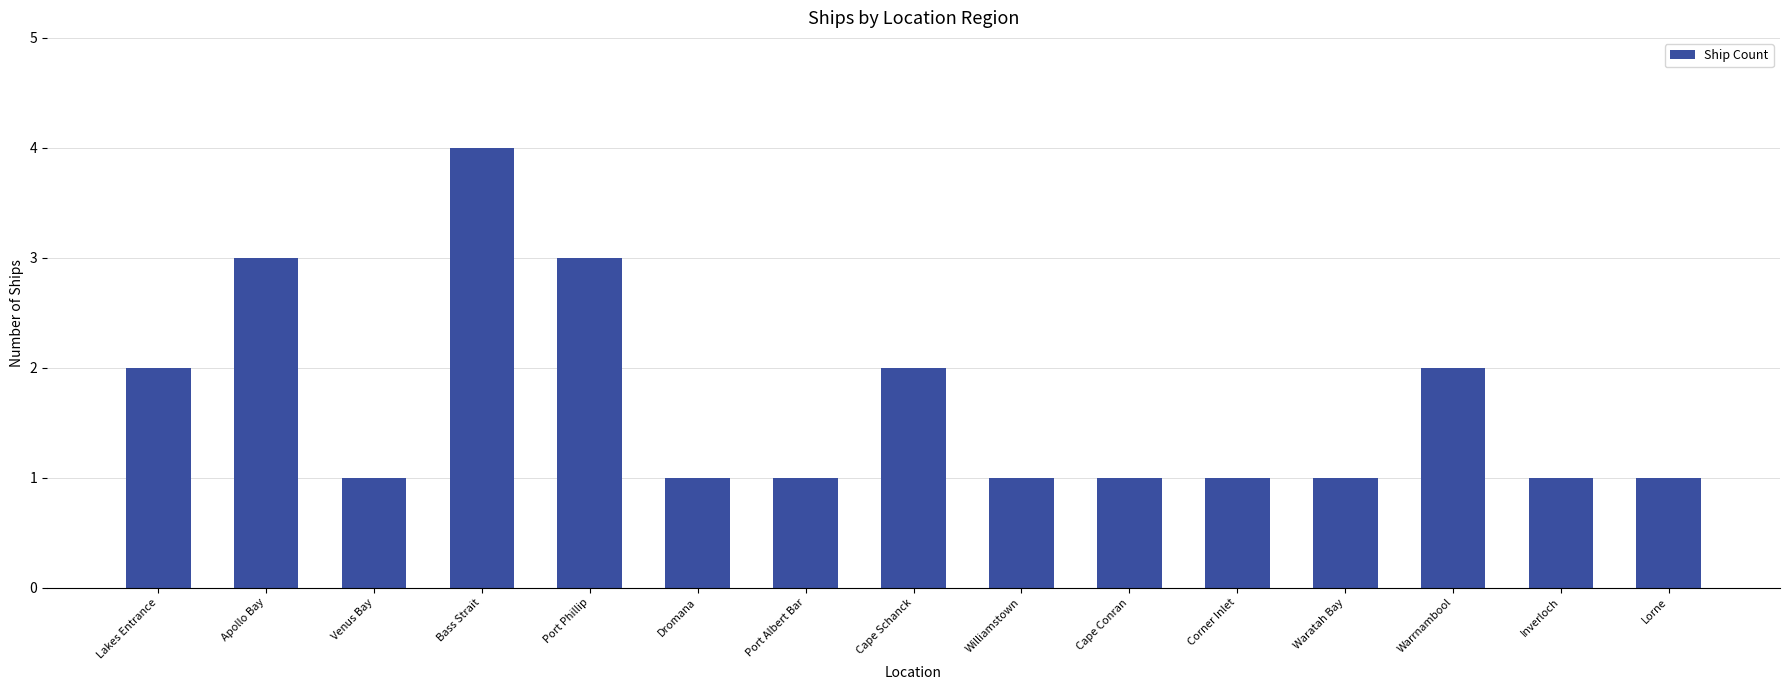

How many bars are there in total?

15